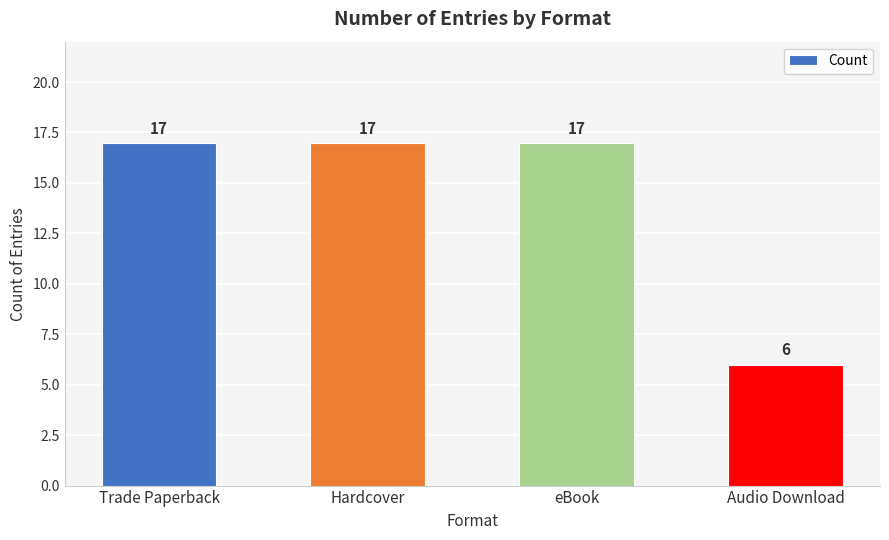

What is the minimum value shown in the chart?

6